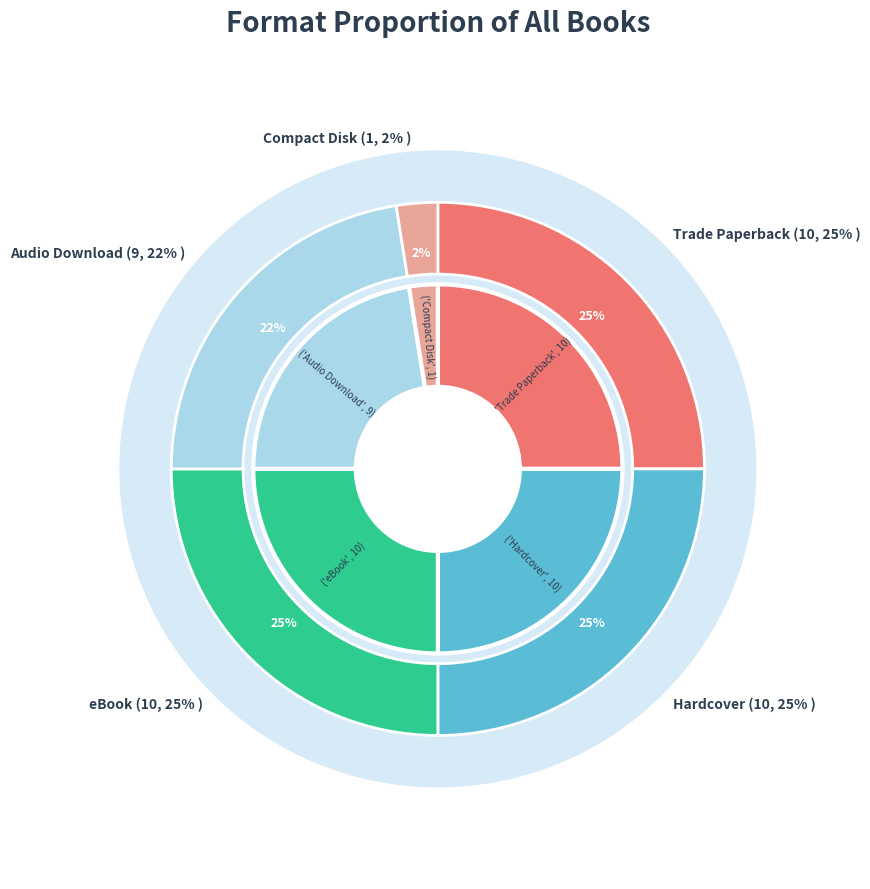

What is the smallest slice in the pie chart?

Compact Disk